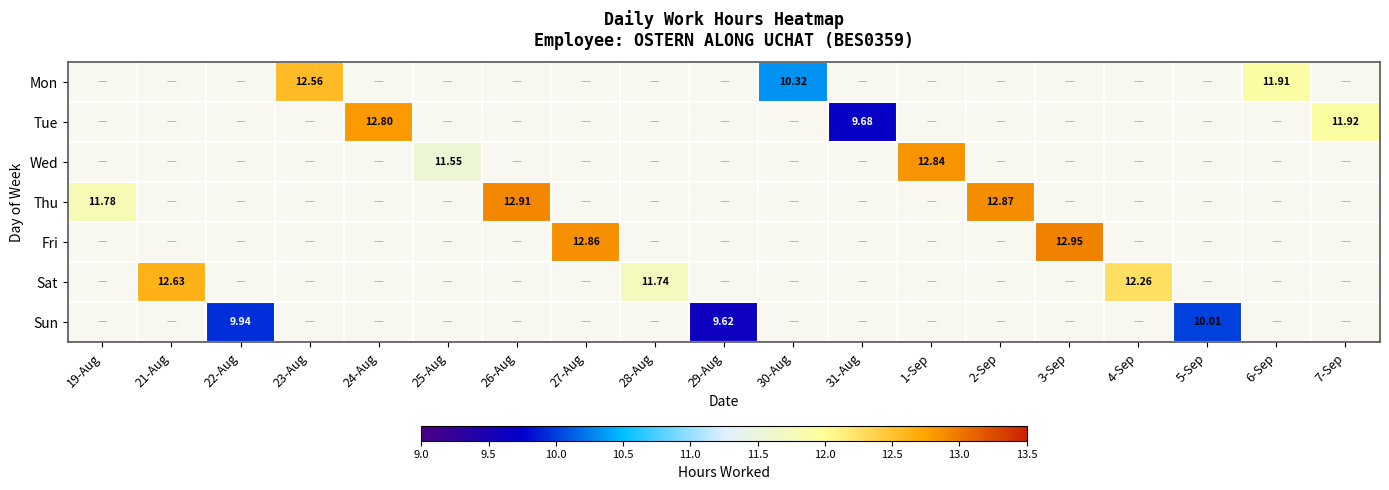

How many series are shown in this chart?

7